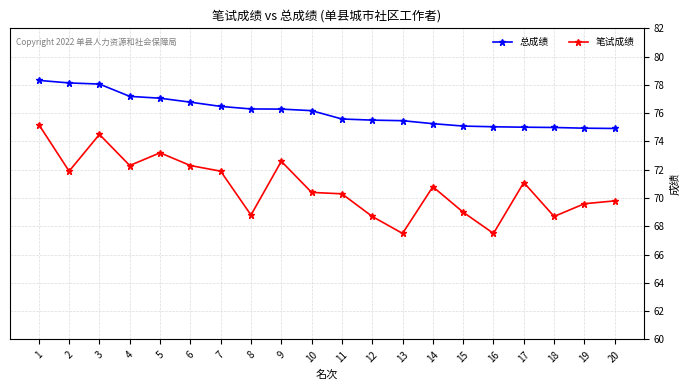

The value of 笔试成绩 at 18 is 68.7. True or false?

True